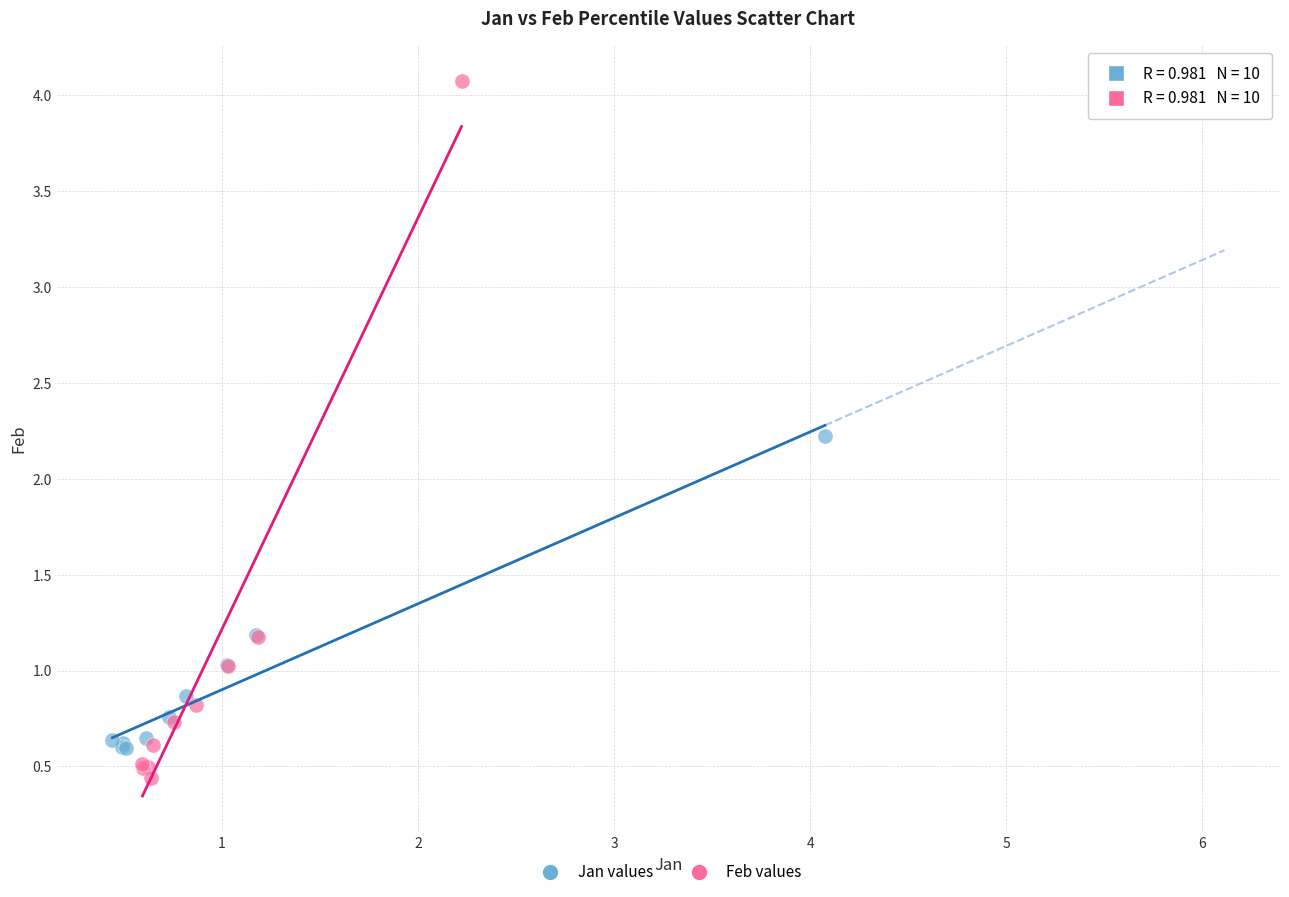

Which series has the widest spread of Y values?

Feb values